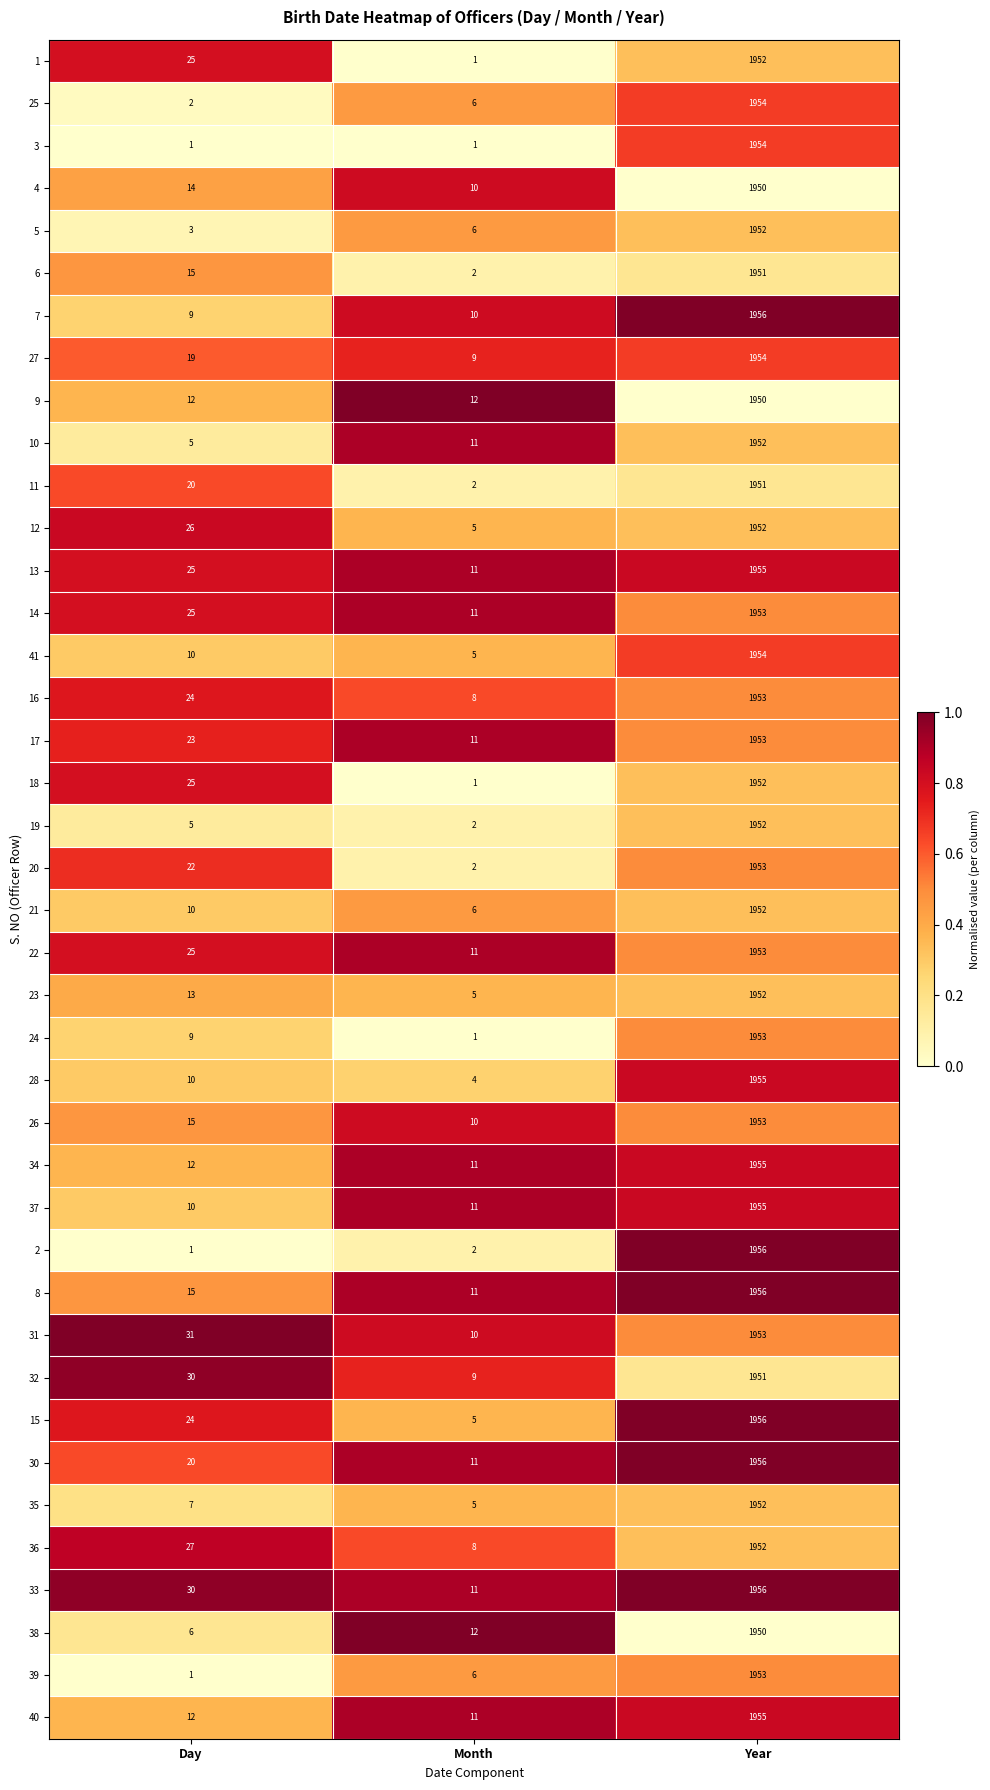

What is the difference between the 26 values at Month and Year?

1943